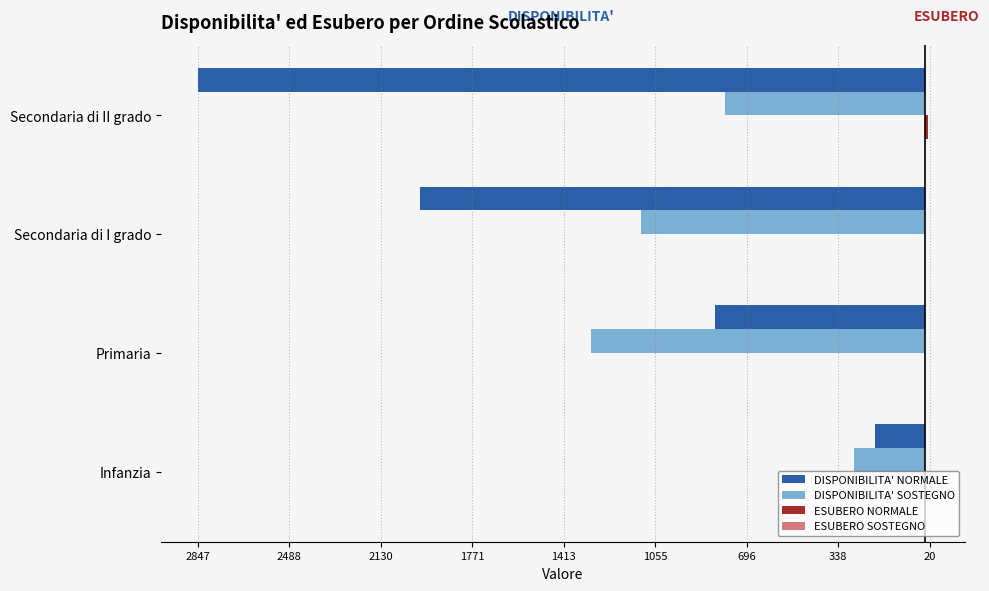

Reading right to left, transcribe all the data shown in this chart.

DISPONIBILITA' NORMALE: -2847.0	-1975.0	-821.0	-196.0
DISPONIBILITA' SOSTEGNO: -781.0	-1111.0	-1307.0	-278.0
ESUBERO NORMALE: 13.0	0.0	0.0	3.0
ESUBERO SOSTEGNO: 0.2	0.2	0.2	0.2